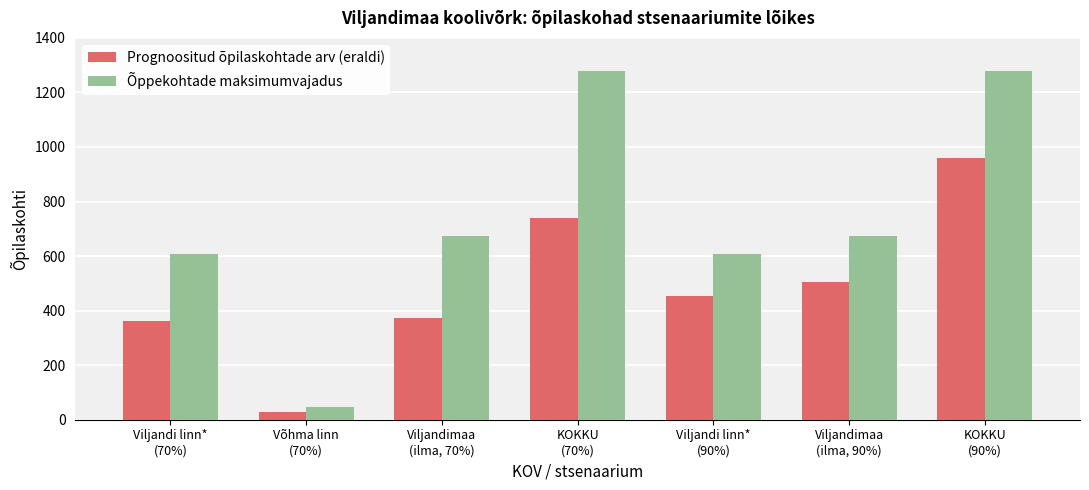

What is the value of the Prognoositud õpilaskohtade arv (eraldi) bar at the 4th from the left?

738.0